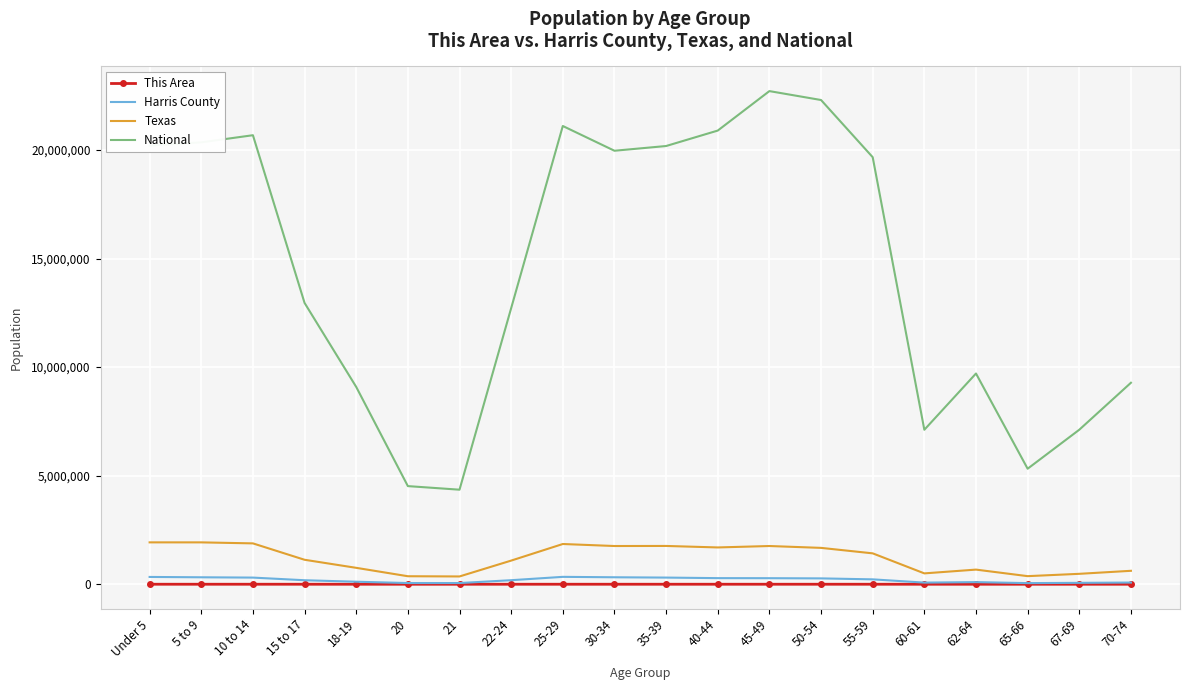

What is the average value of the National series?

14509549